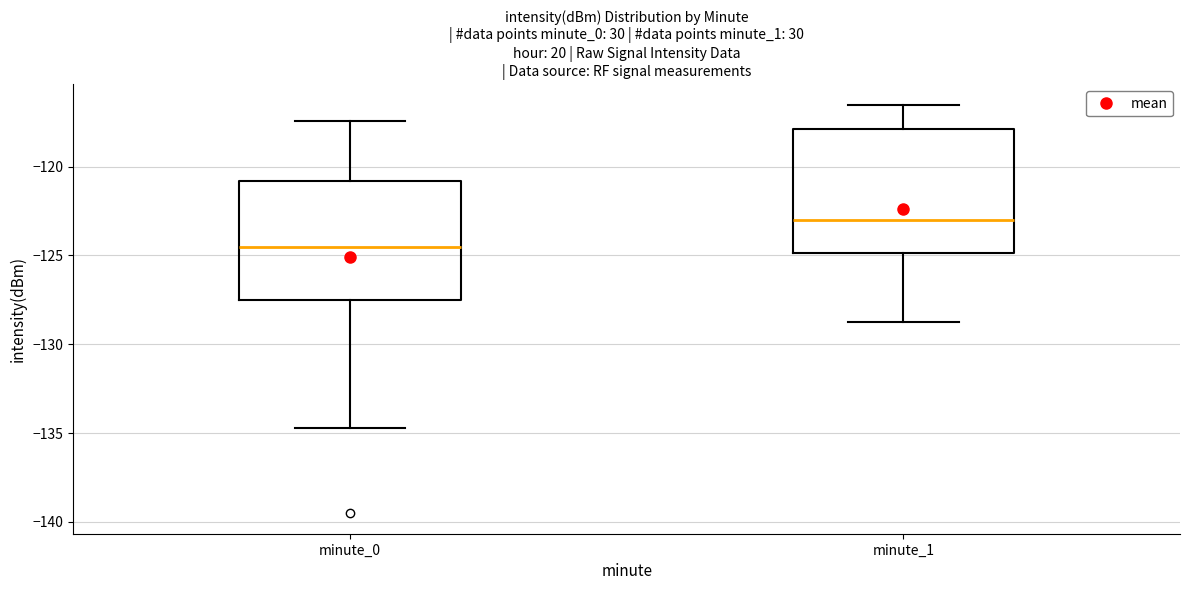

Where is the lower edge of the box for minute_0 on the y-axis? The values are not printed on the chart, so give them approximately, as read against the axis.

-127.5